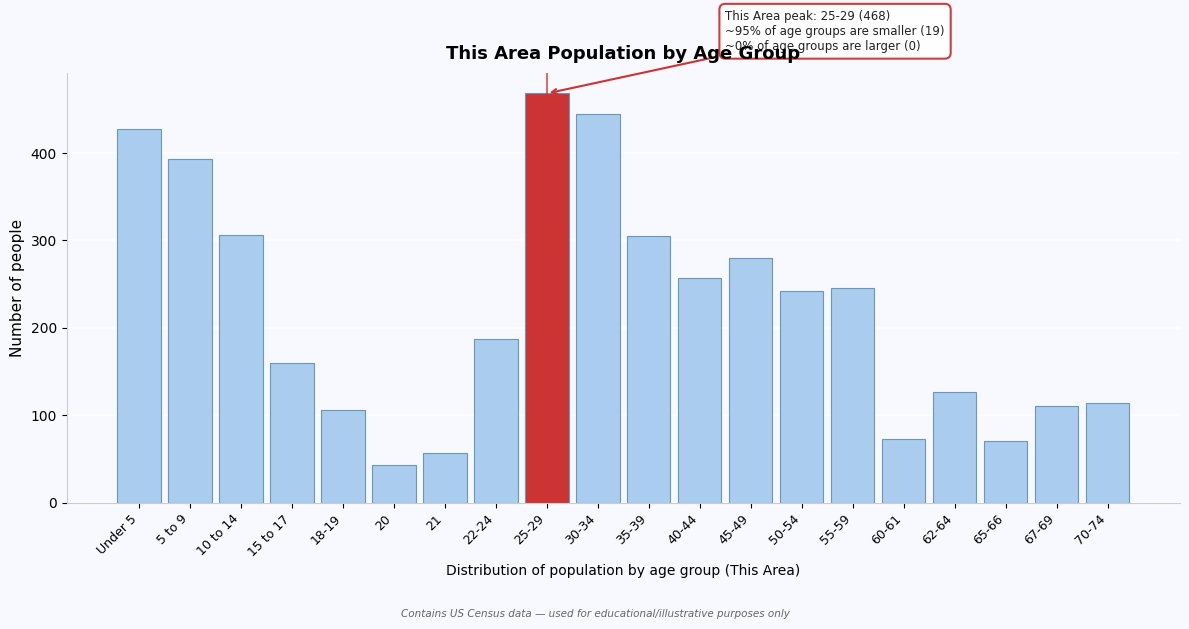

What is the difference between the maximum and second lowest values?

411